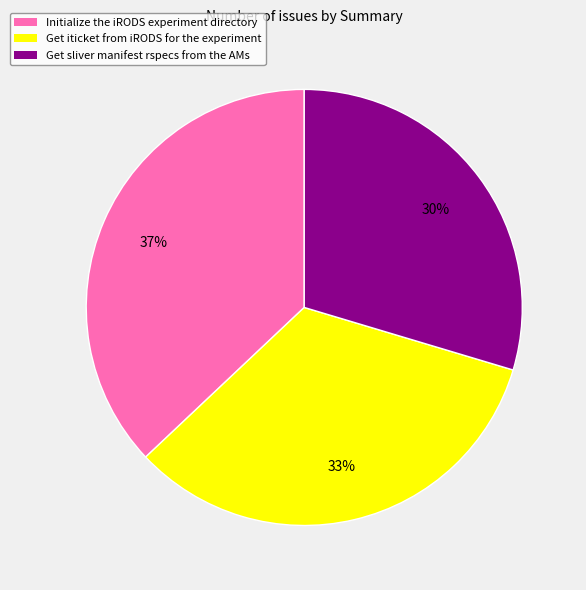

Between Initialize the iRODS experiment directory and Get sliver manifest rspecs from the AMs, which is larger?

Initialize the iRODS experiment directory